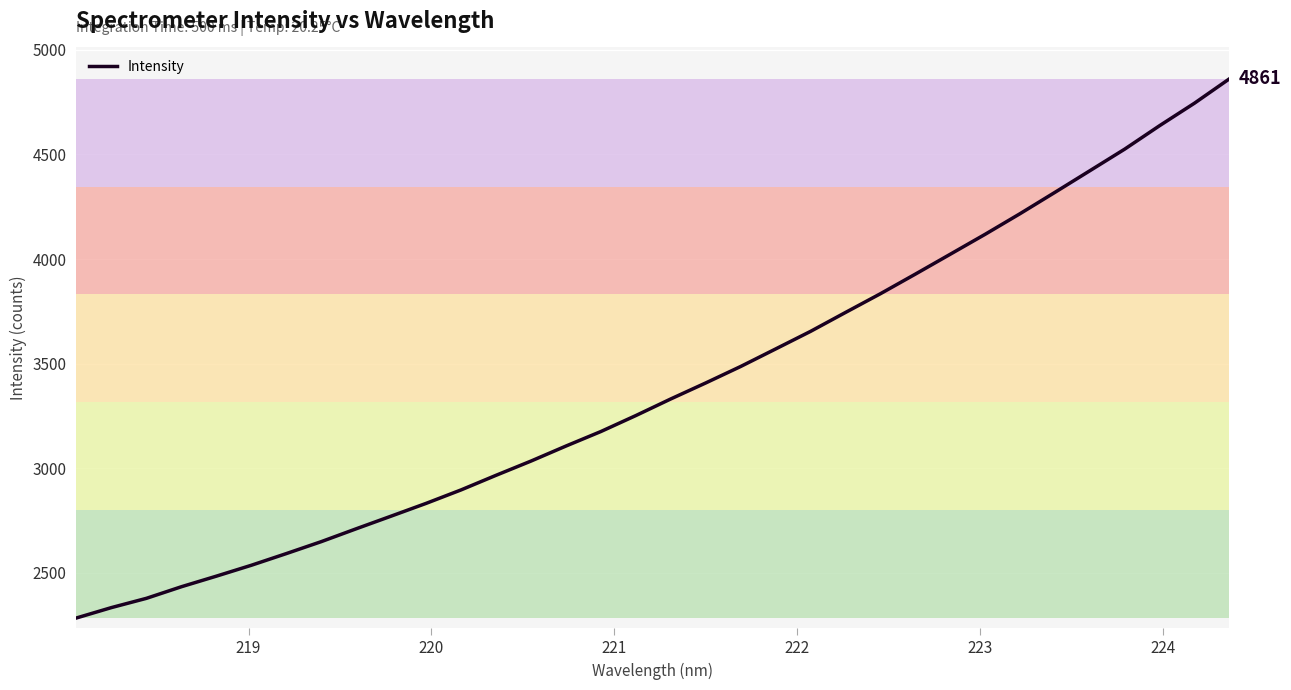

What is the minimum value shown in the chart?

2284.1